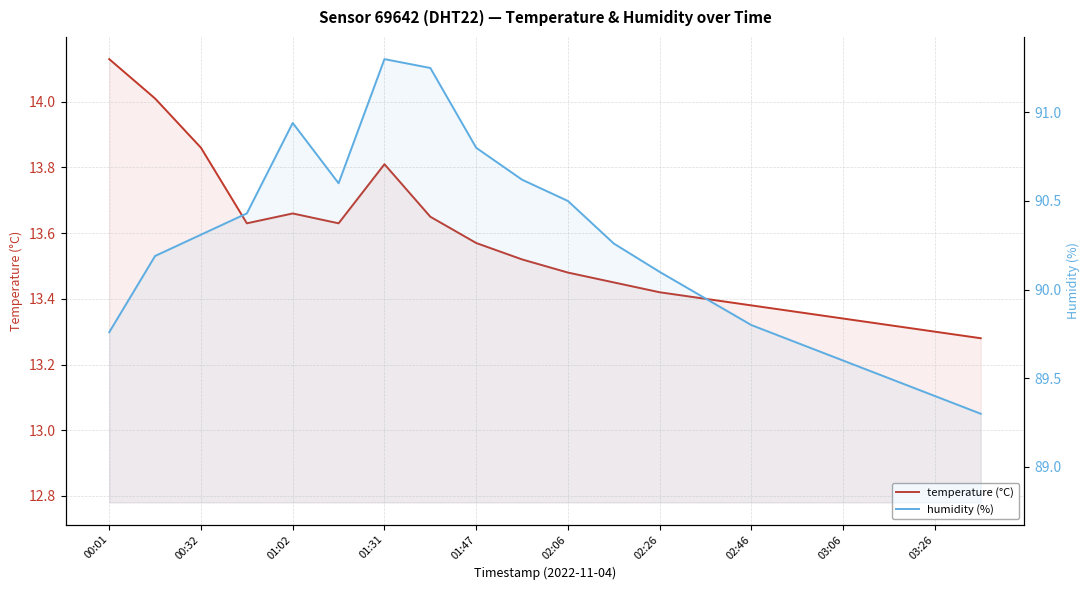

List the series in order of their overall mean, lowest first.

temperature (°C), humidity (%)